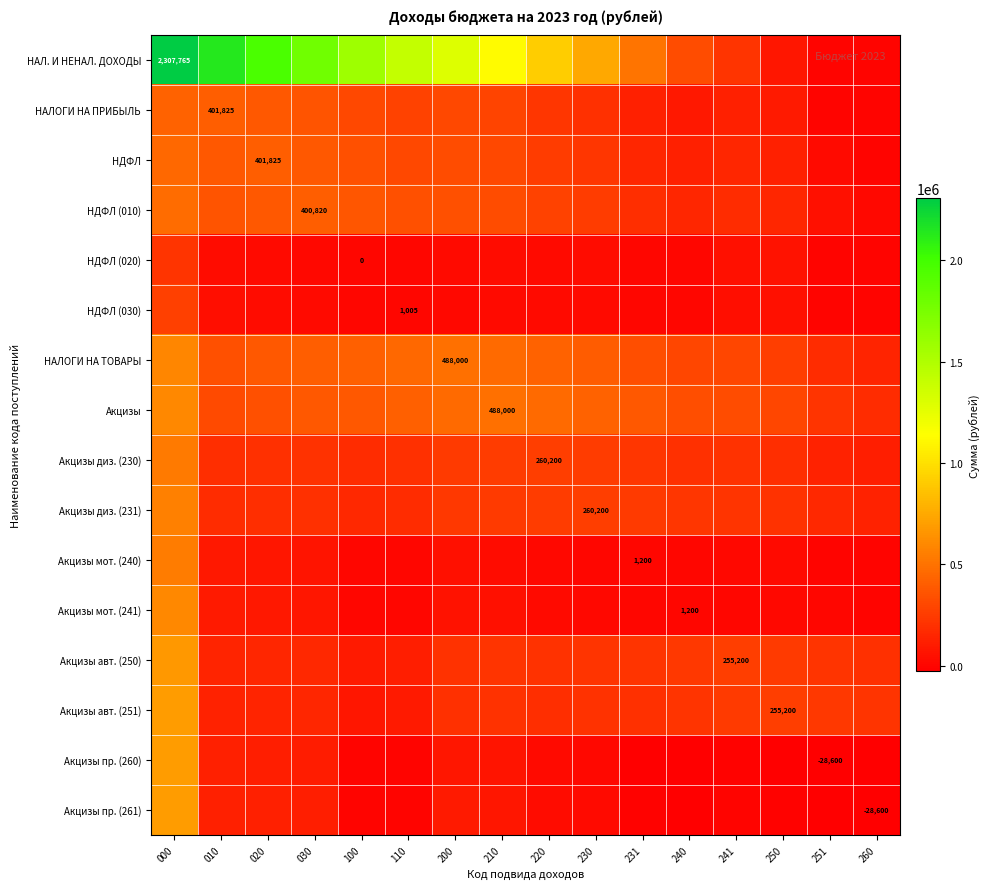

Which series has the largest total across all categories?

НАЛ. И НЕНАЛ. ДОХОДЫ